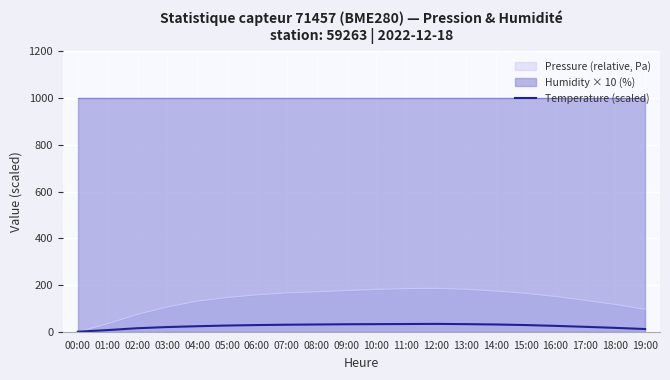

What is the sum of the values at 19:00 and 01:00?

18.5